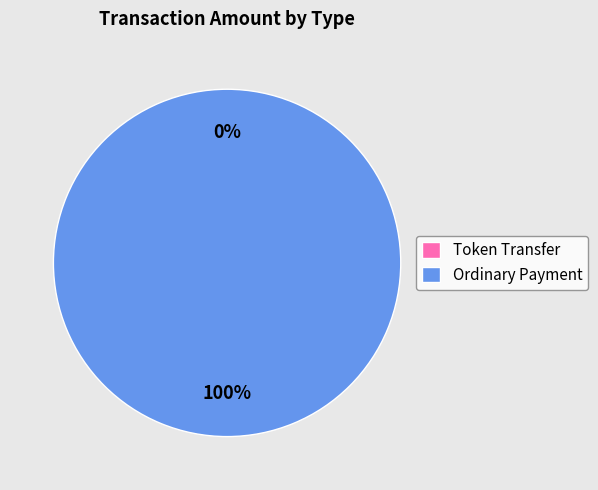

Which category has the smallest portion of the pie?

Token Transfer